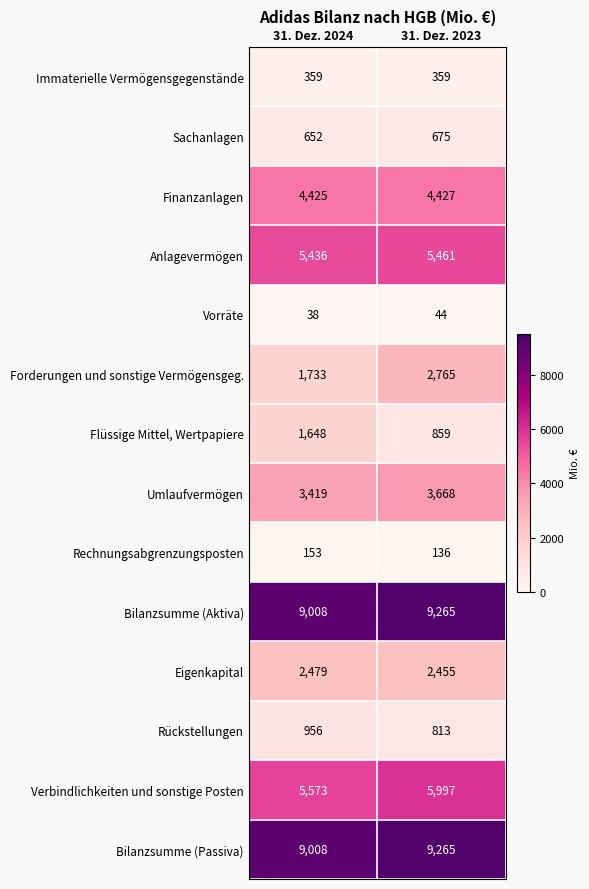

What is the smallest value displayed?

38